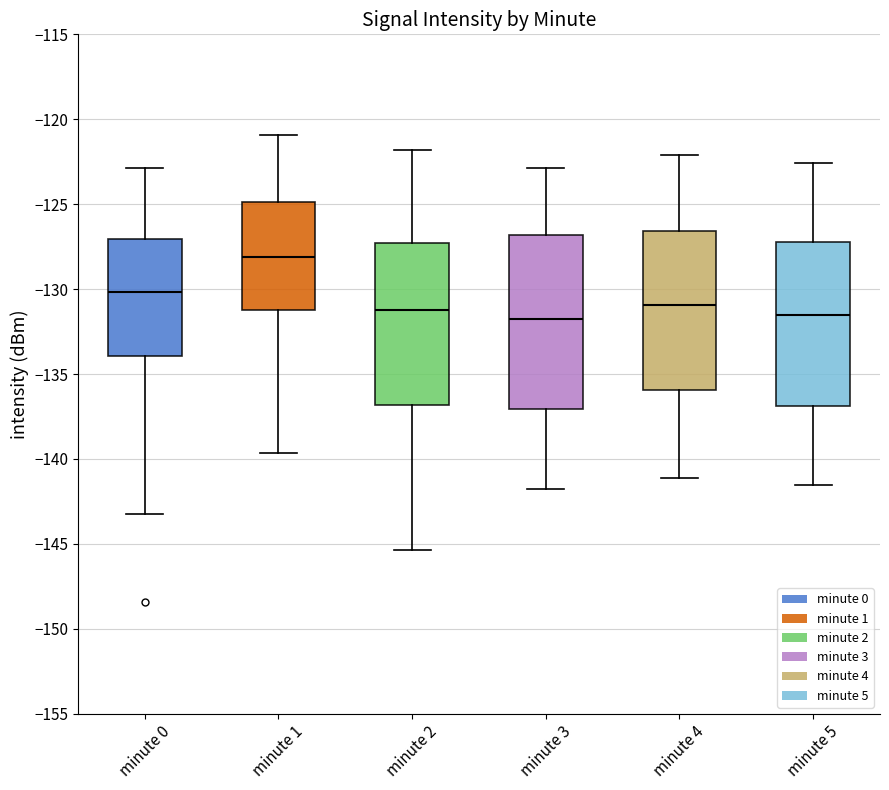

Reading left to right, transcribe this box plot: for each box, give where its median line is, the range the box spans, and where its two whiskers end, as read against the y-axis. The values are not printed on the chart, so give them approximately, as read against the axis.

minute 0: median -130.0, box -134.0 to -127.0, whiskers -143.0 to -123.0
minute 1: median -128.0, box -131.0 to -125.0, whiskers -139.5 to -121.0
minute 2: median -131.0, box -137.0 to -127.5, whiskers -145.5 to -122.0
minute 3: median -132.0, box -137.0 to -127.0, whiskers -142.0 to -123.0
minute 4: median -131.0, box -136.0 to -126.5, whiskers -141.0 to -122.0
minute 5: median -131.5, box -137.0 to -127.0, whiskers -141.5 to -122.5